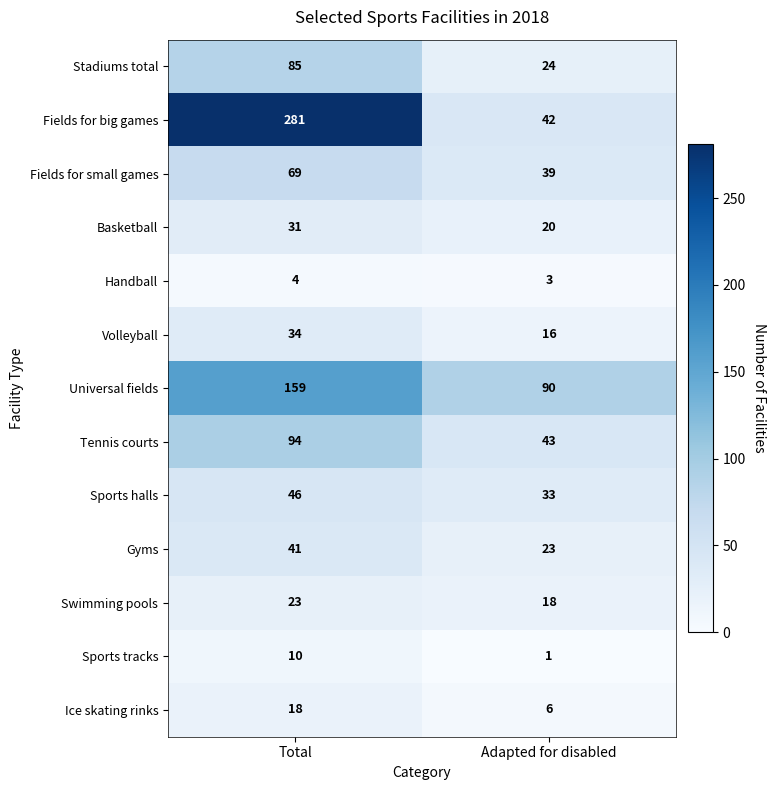

Which series has the widest spread of values?

Fields for big games